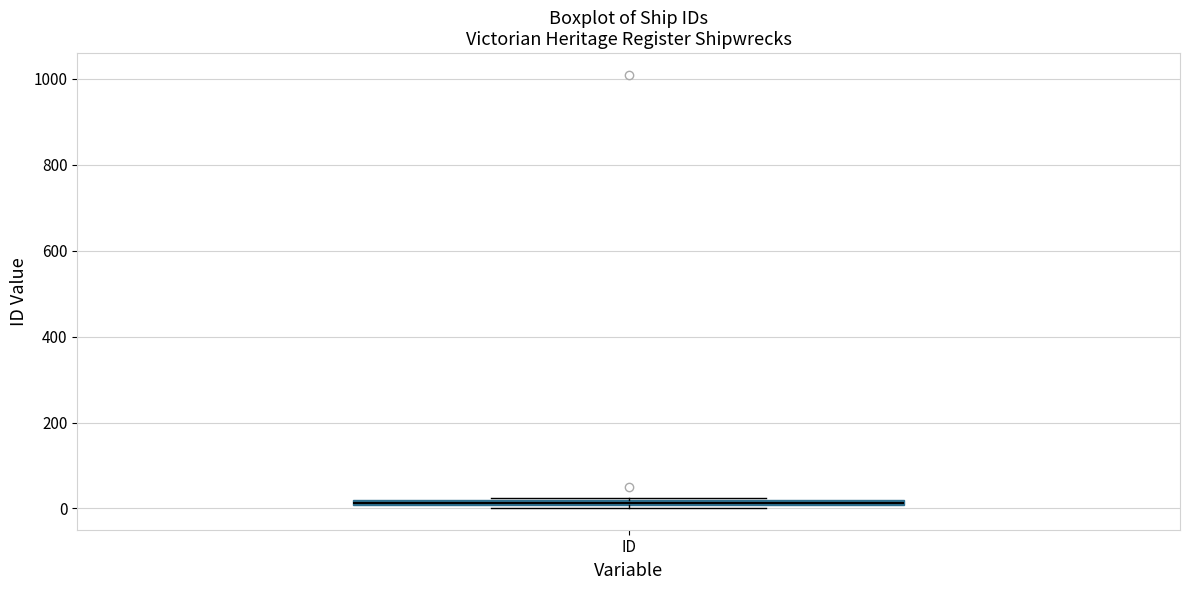

Where is the lower edge of the box for ID on the y-axis? The values are not printed on the chart, so give them approximately, as read against the axis.

0